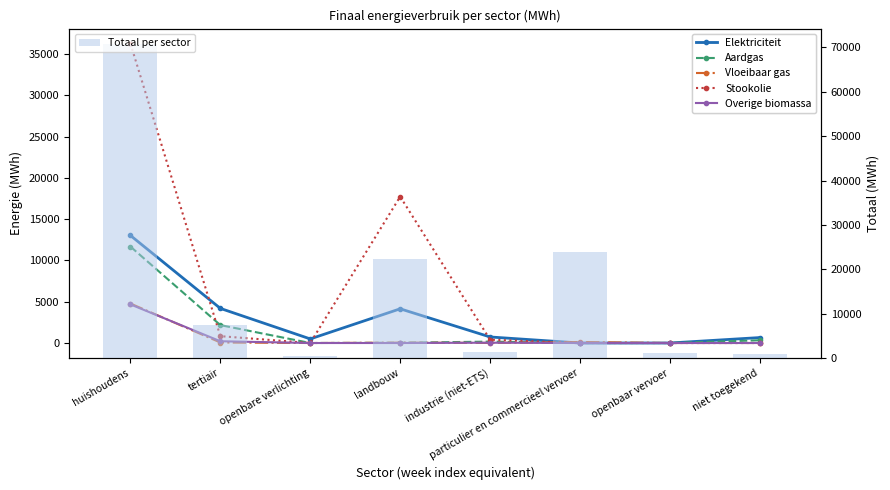

Is it true that Totaal per sector equals 2352.2 at industrie (niet-ETS)?

False